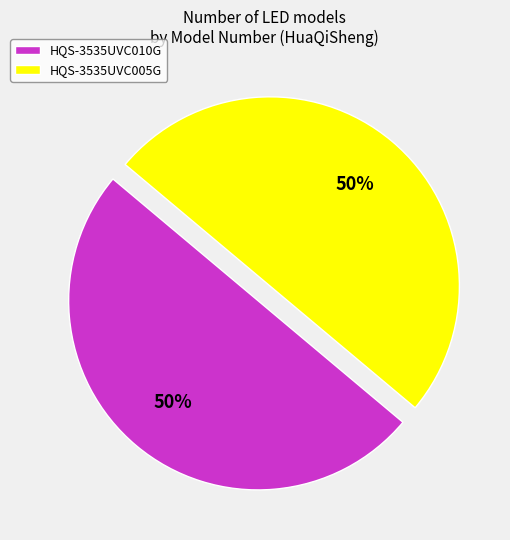

Approximately how many times larger is the value at HQS-3535UVC010G compared to HQS-3535UVC005G?

1.0